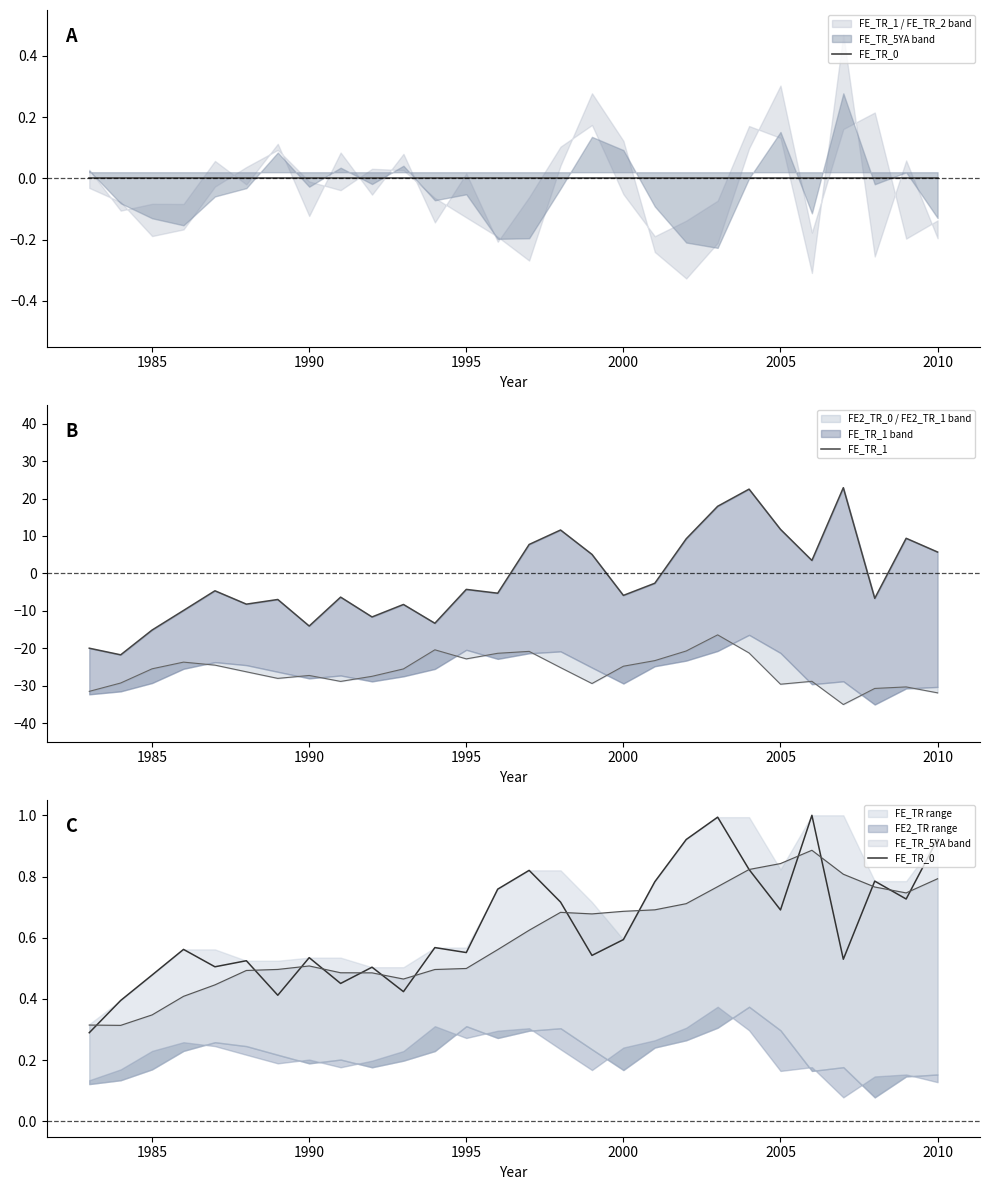

After their last crossing, which series has the higher values: FE_TR_0 or FE_TR_1?

FE_TR_1